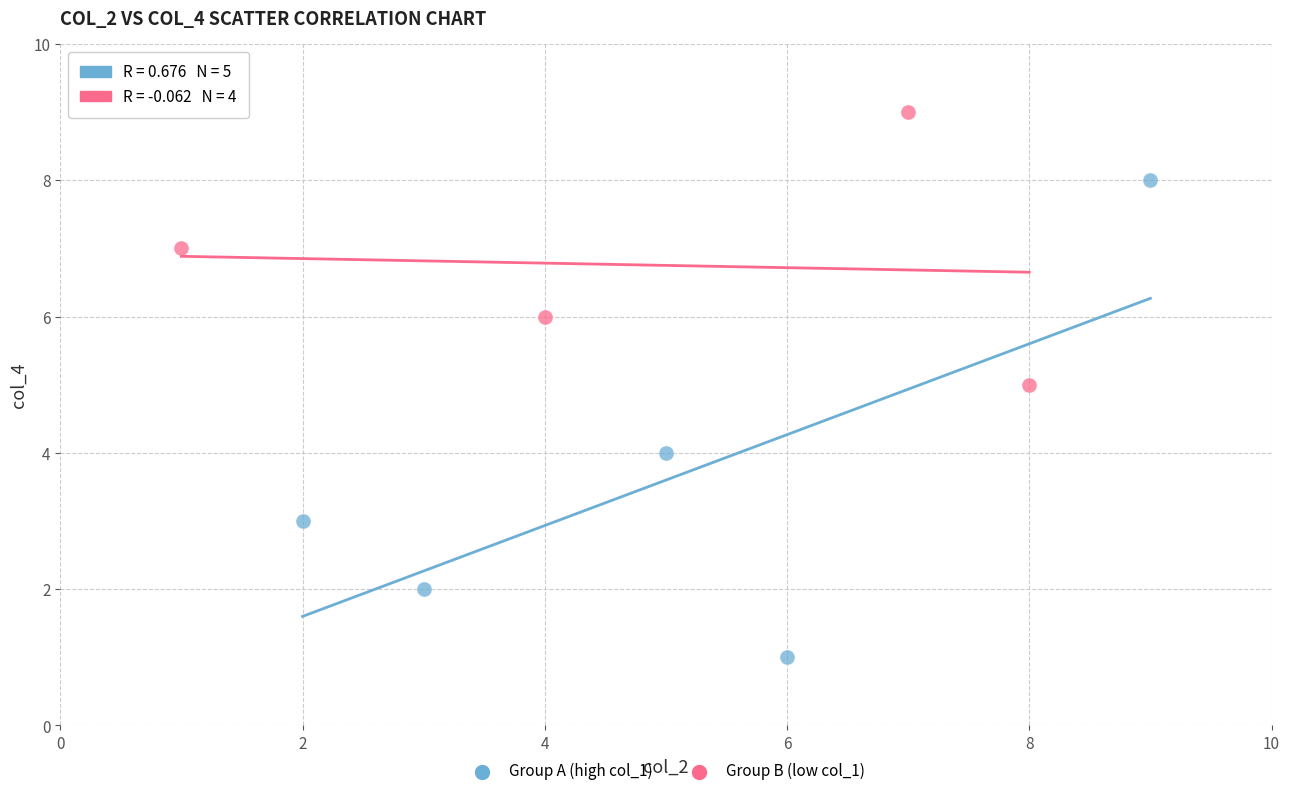

What are all the series names shown in the legend?

Group A (high col_1), Group B (low col_1)